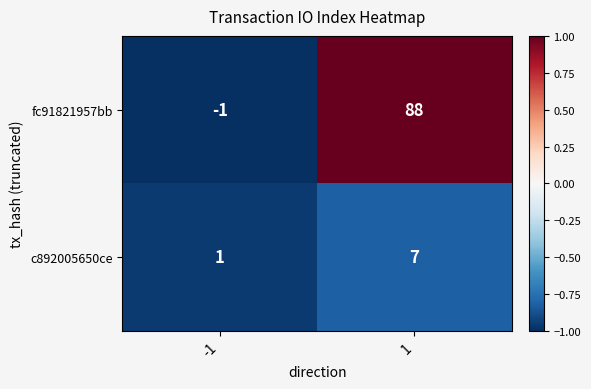

Reading right to left, what are all the values shown in this chart?

fc91821957bb: 88	-1
c892005650ce: 7	1